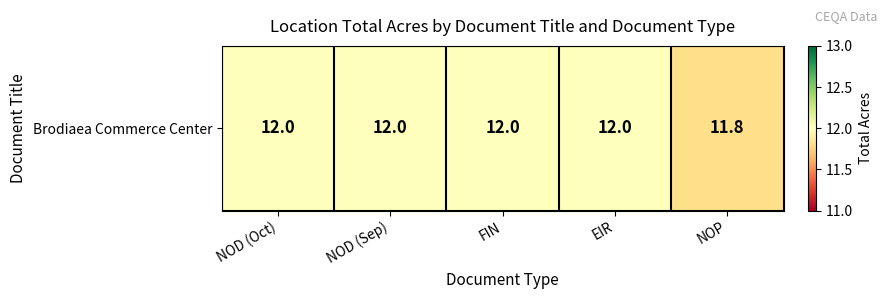

Count the values in the range 12 to 13.

4